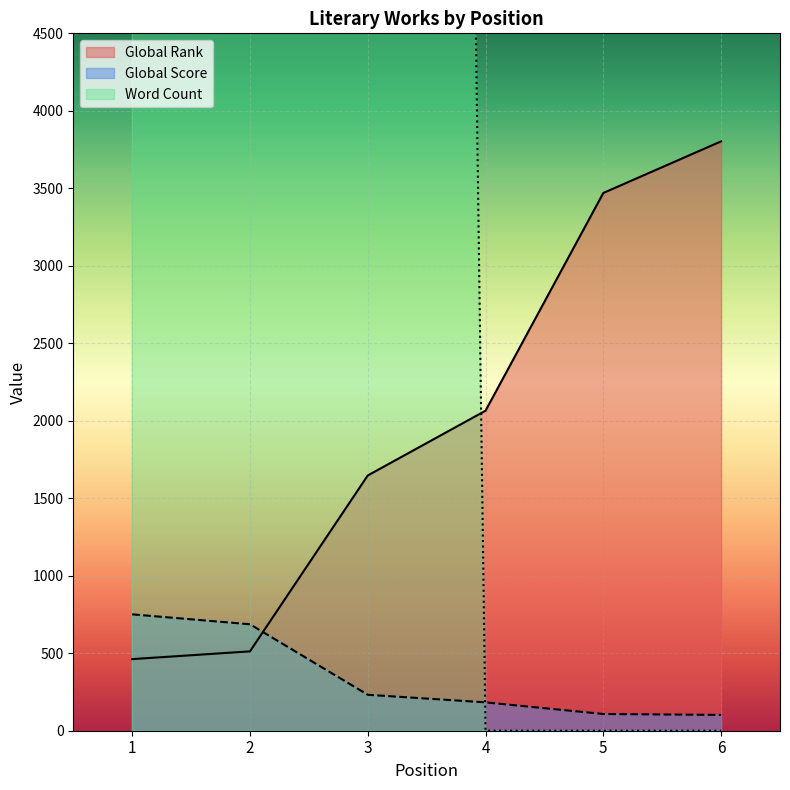

Which series ends up on top after the final intersection of Word Count and Global Rank?

Global Rank